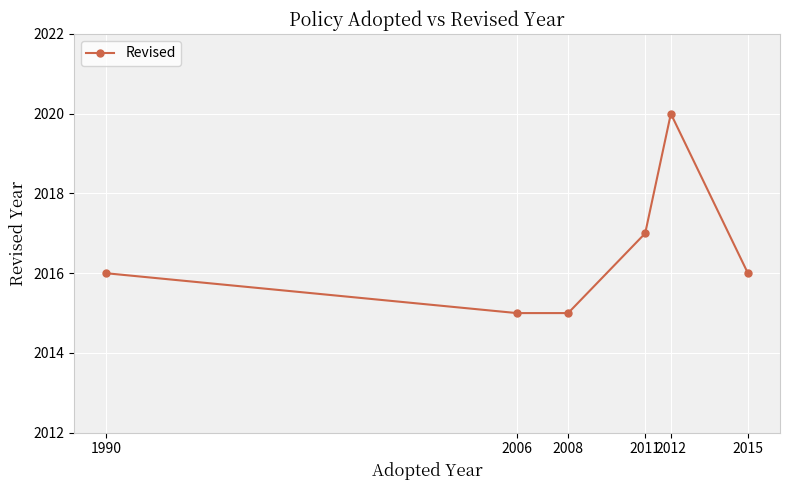

What is the value of the 4th point from the left?

2017